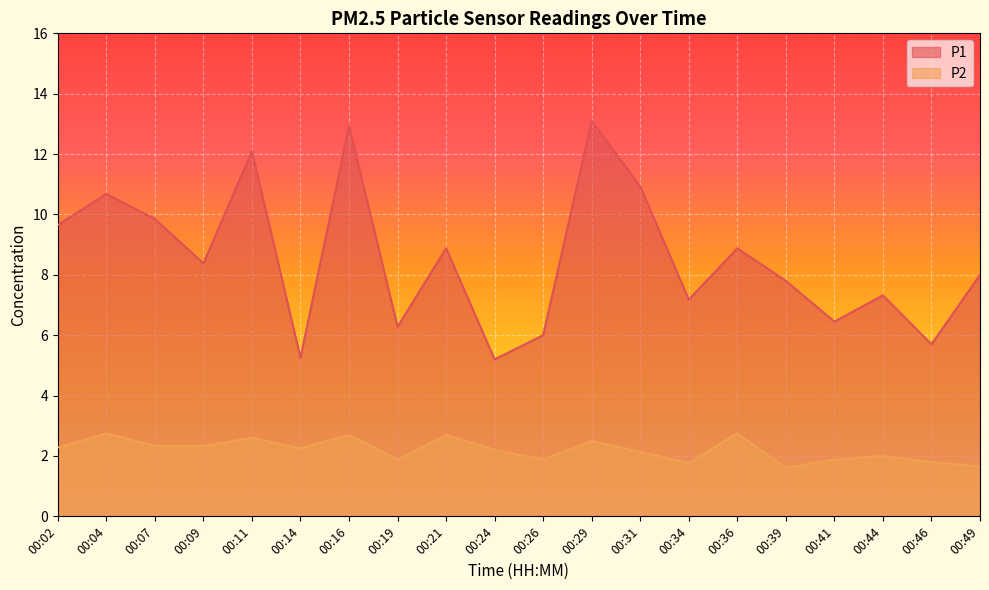

At which category is the sum across all series the highest?

00:16